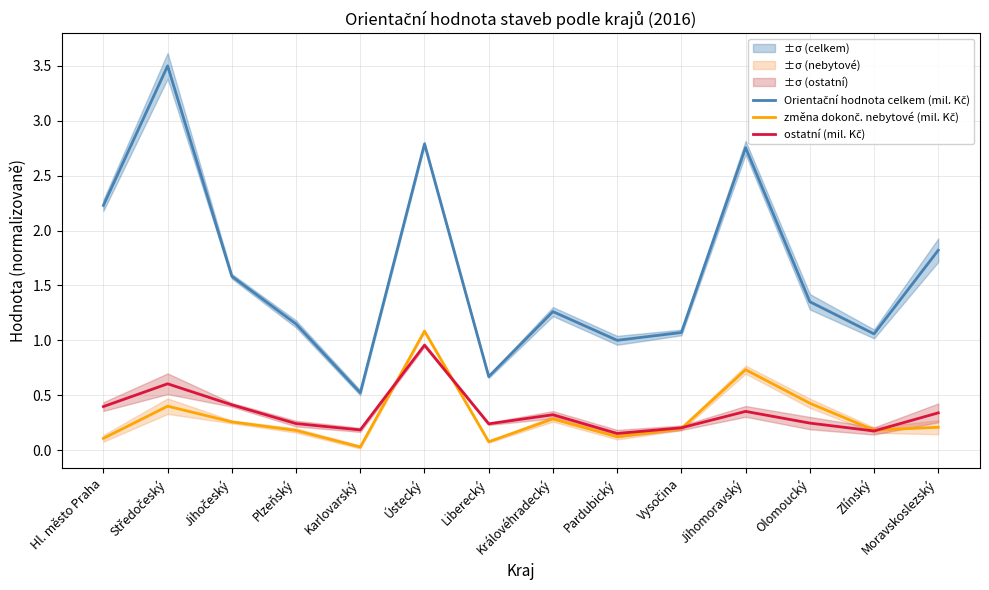

Between Liberecký and Olomoucký, which is larger?

Olomoucký